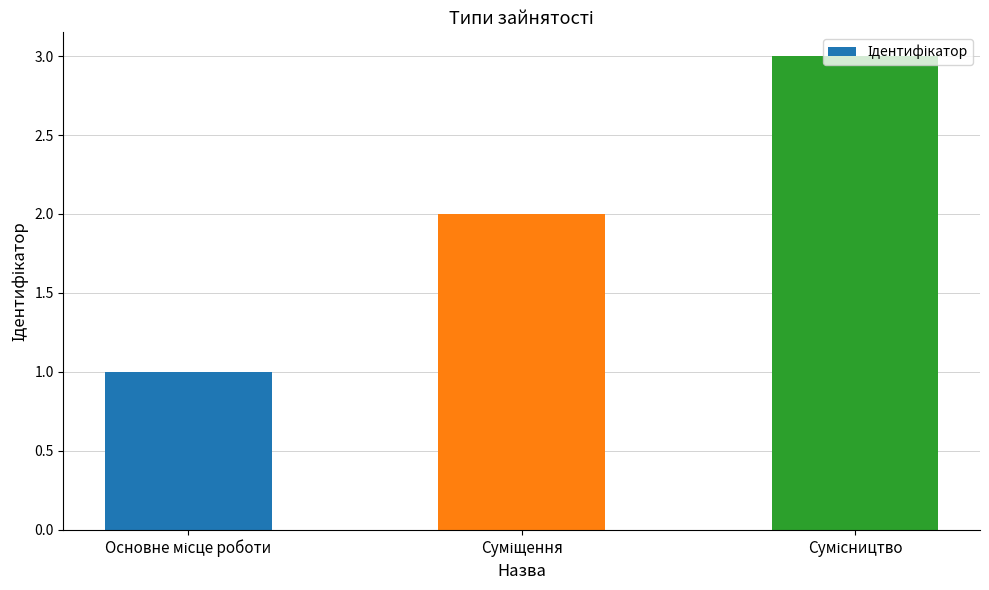

What is the minimum value shown in the chart?

1